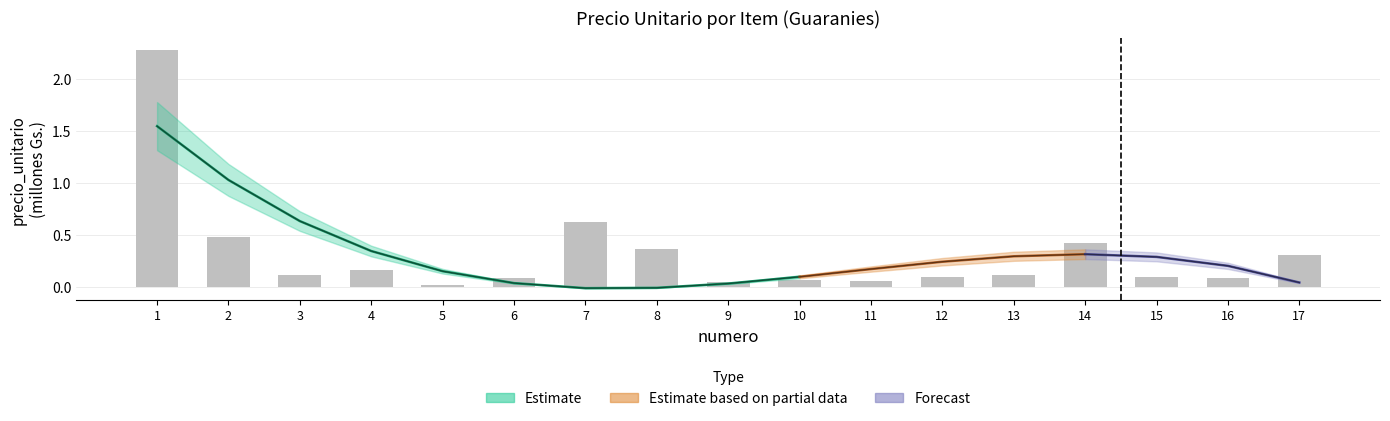

Which category has the highest value across all series?

1